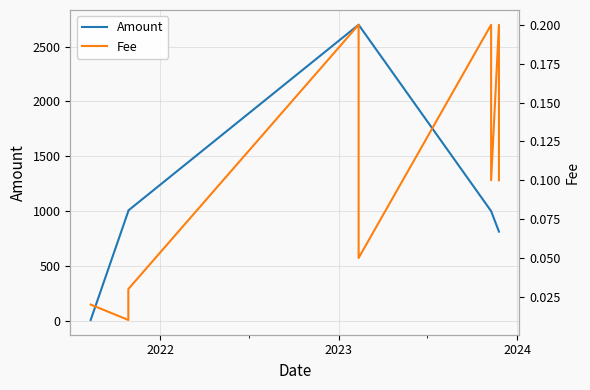

How many data points in Amount are above 1000?

3